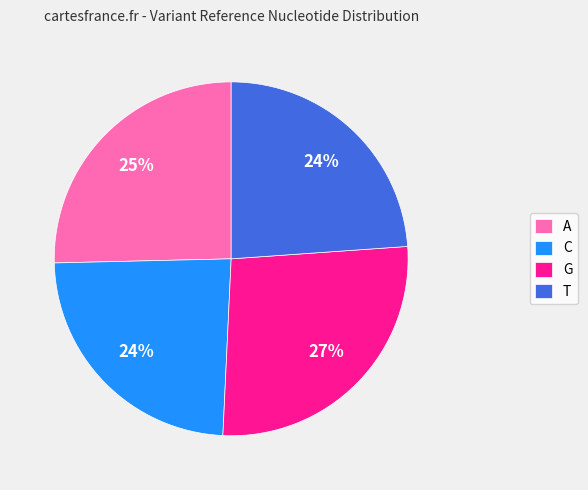

Which has a higher value, G or C?

G